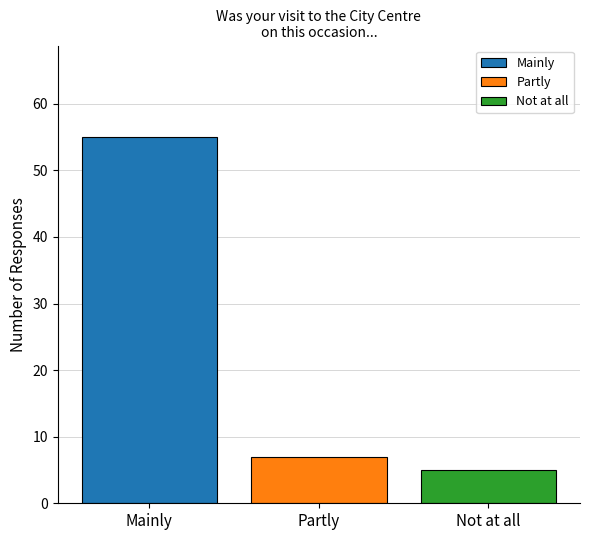

What is the maximum value for Partly?

7